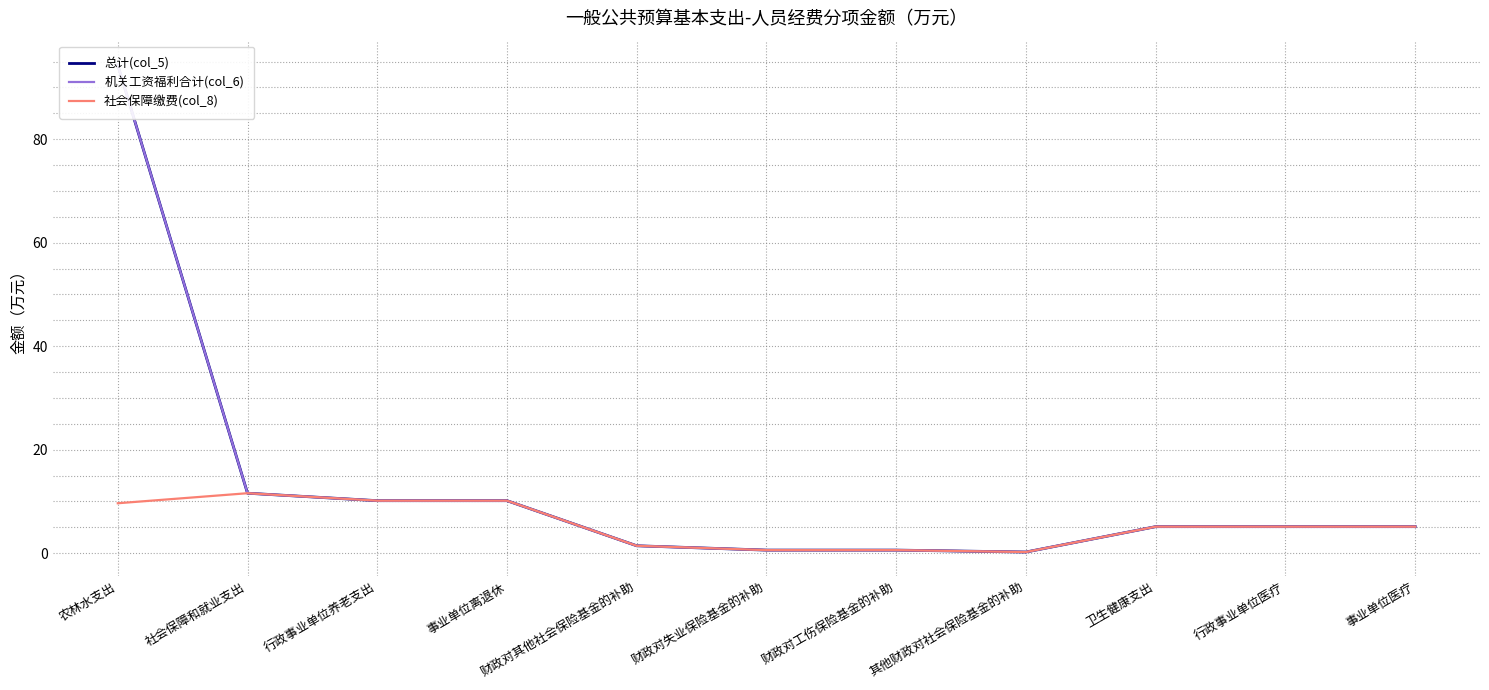

How many lines are shown in the chart?

3